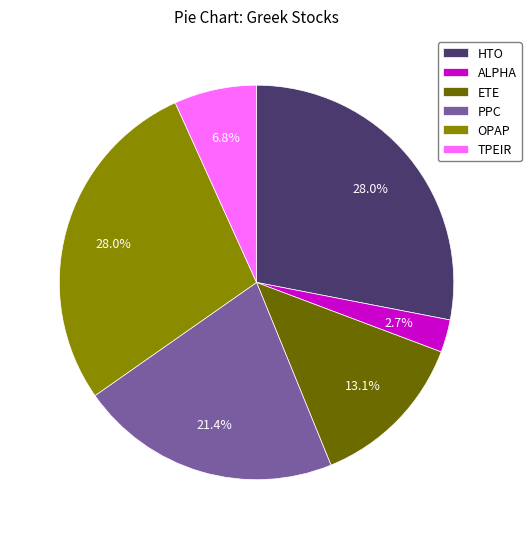

Does any single category account for the majority?

No